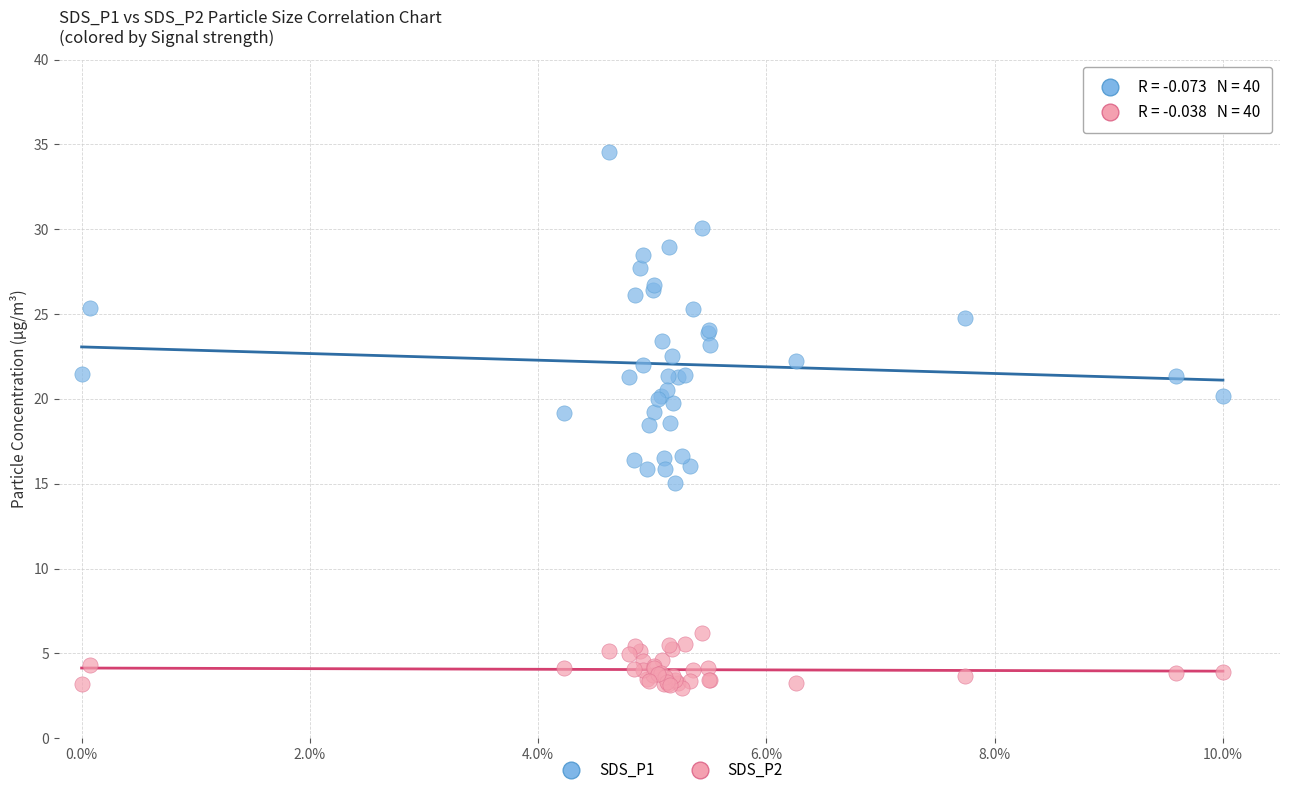

Which series reaches the maximum Y coordinate?

SDS_P1